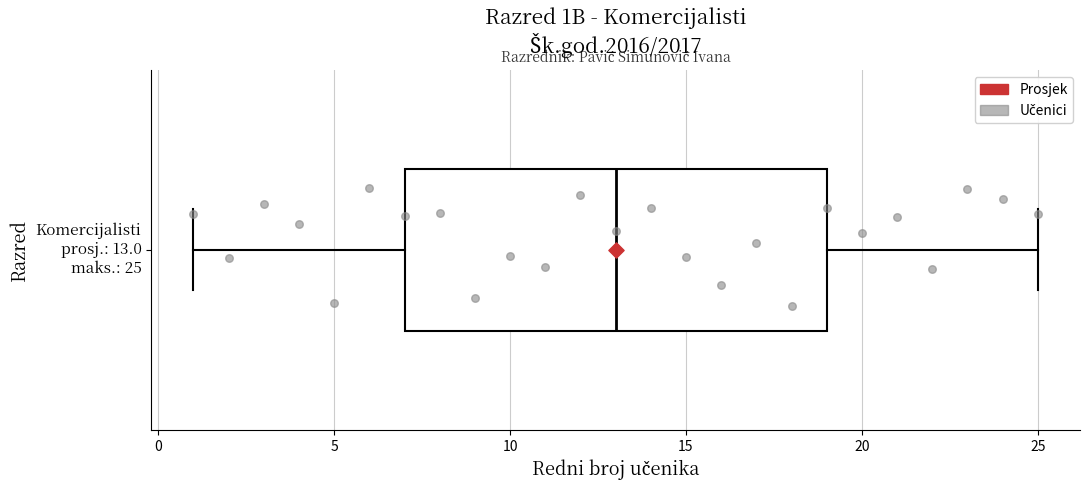

Read this box plot against the x-axis: the position of the median line, the range covered by the box, and the ends of both whiskers. The values are not printed on the chart, so give them approximately, as read against the axis.

median 13, box 7 to 19, whiskers 1 to 25